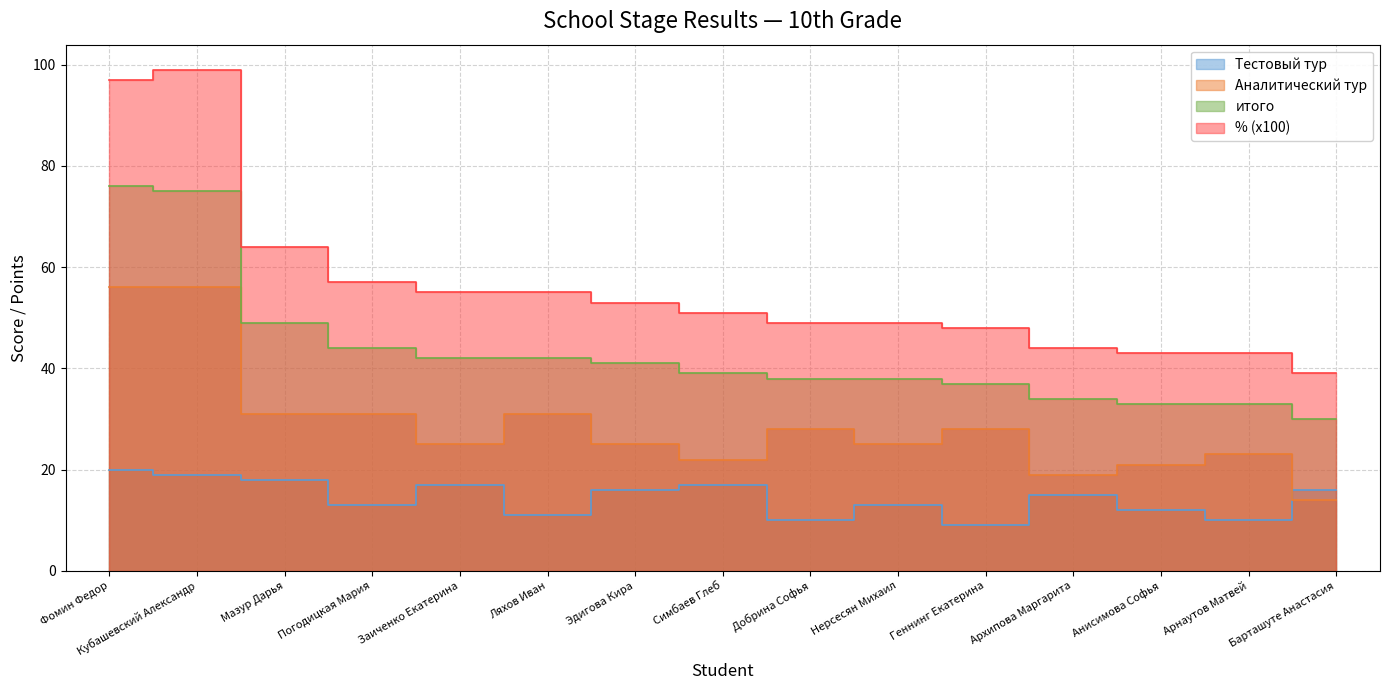

List the series in order of their overall mean, highest first.

% (x100), итого, Аналитический тур, Тестовый тур